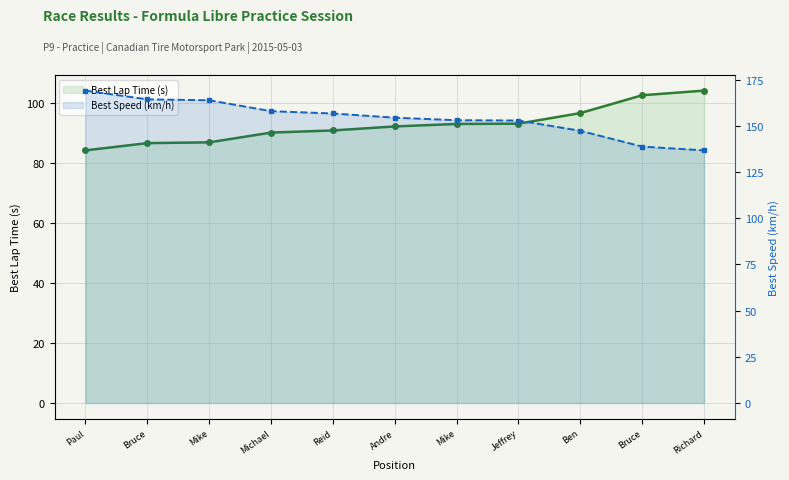

At which category is the sum across all series the highest?

Paul